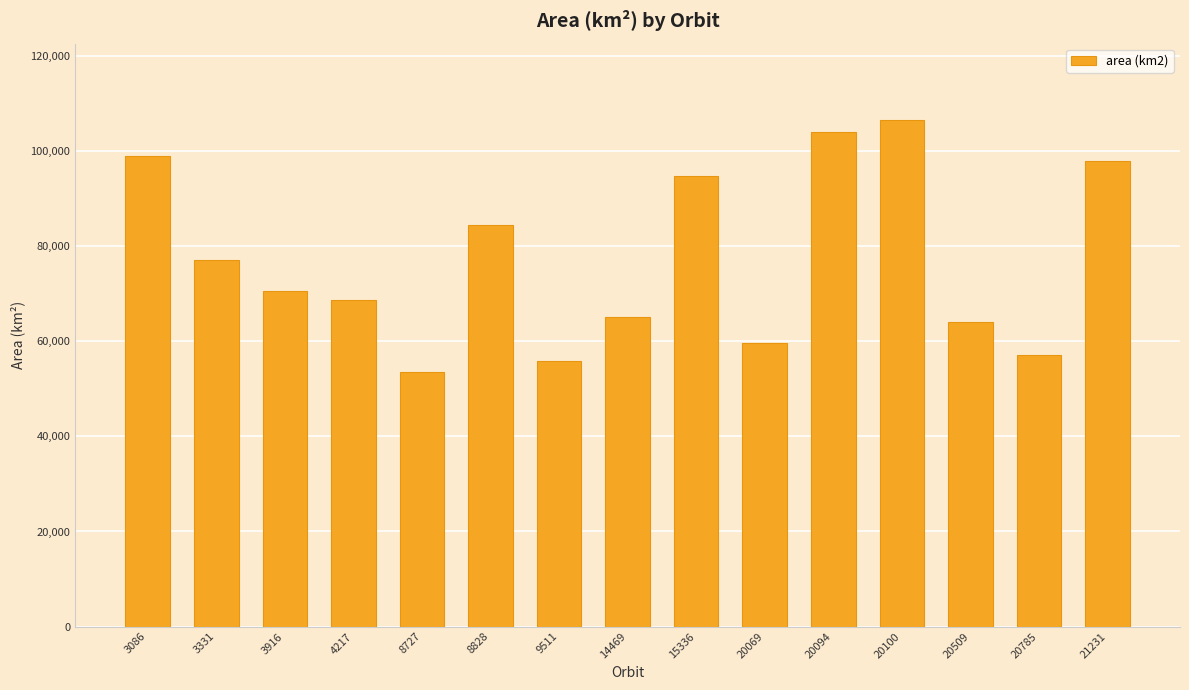

True or false: the data shows 26520.3 at 3331.

False